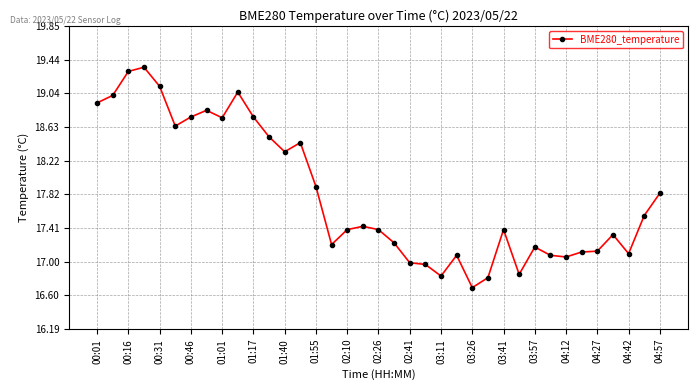

What is the difference between the maximum and second lowest values?

2.5